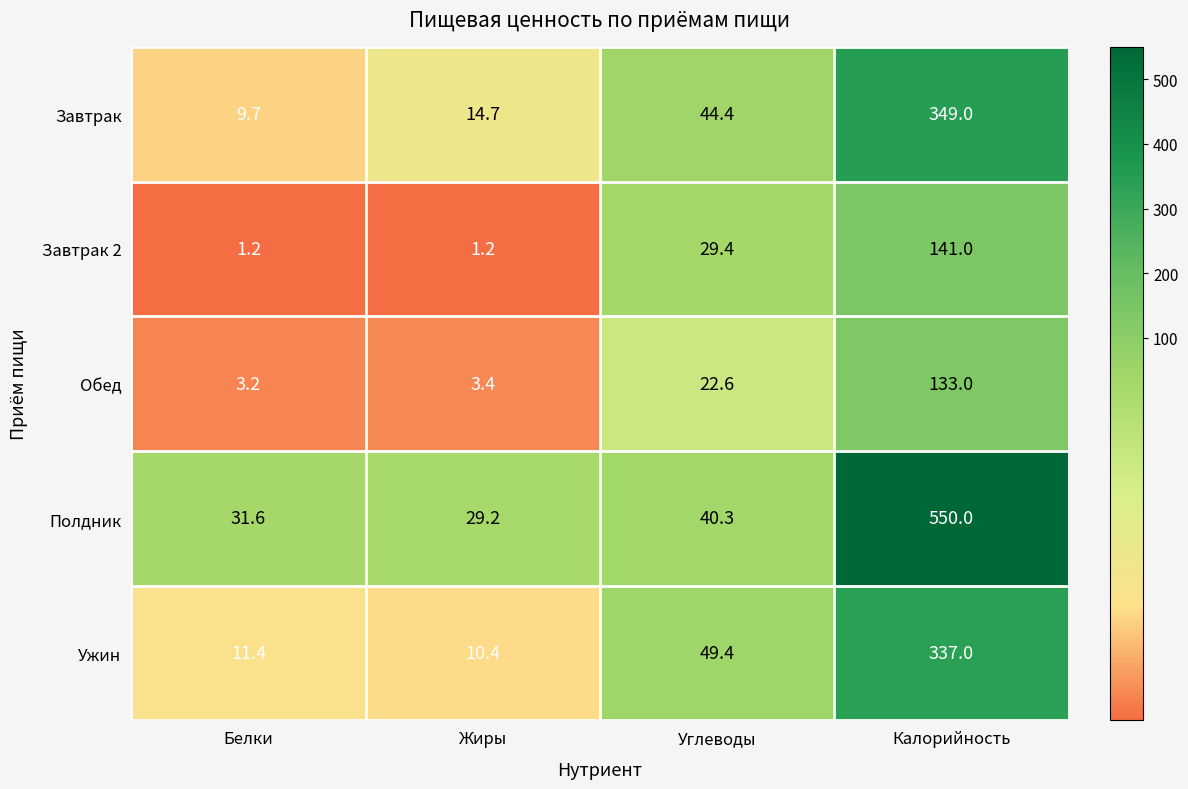

Which series has the largest total across all categories?

Полдник